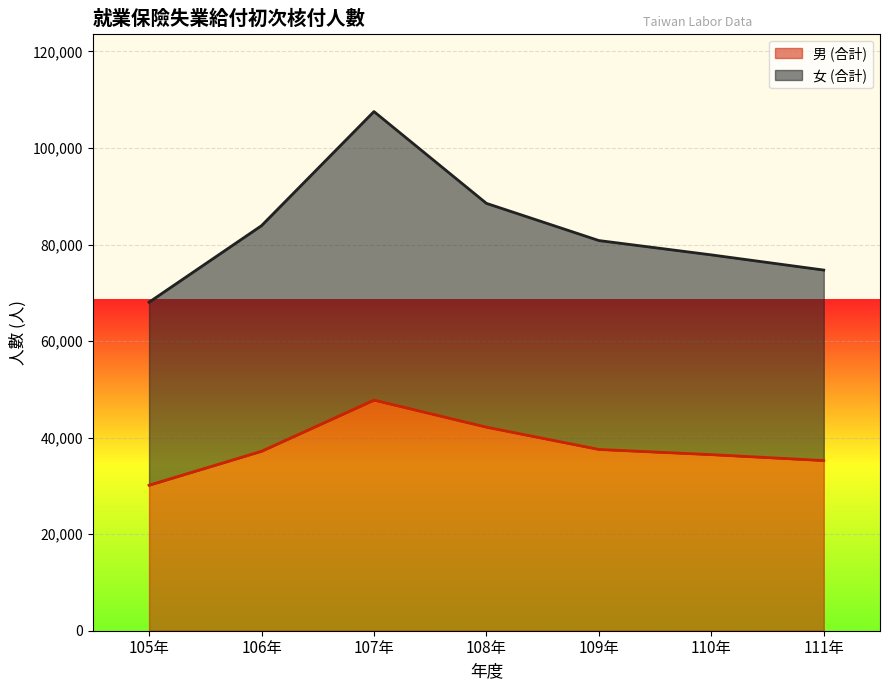

At how many categories does at least one series exceed 101959?

1